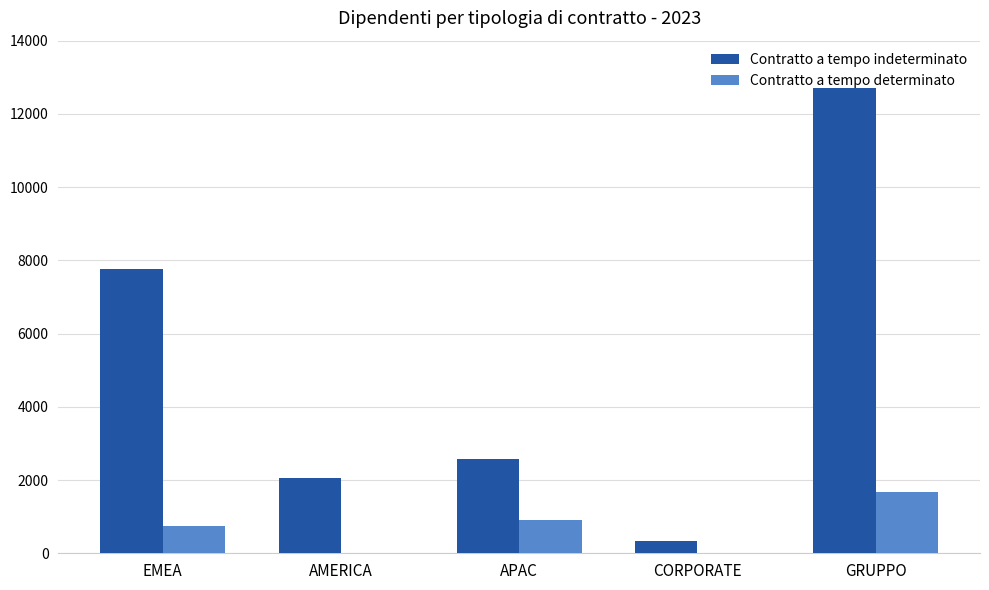

The Contratto a tempo determinato series shows 0 at CORPORATE. True or false?

True